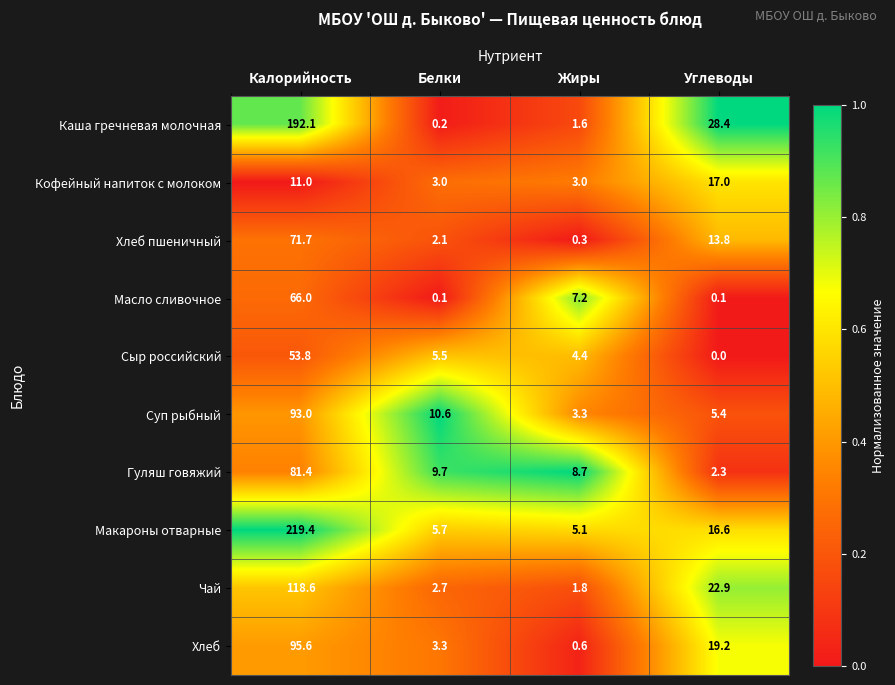

What is the average value of the Масло сливочное series?

18.4